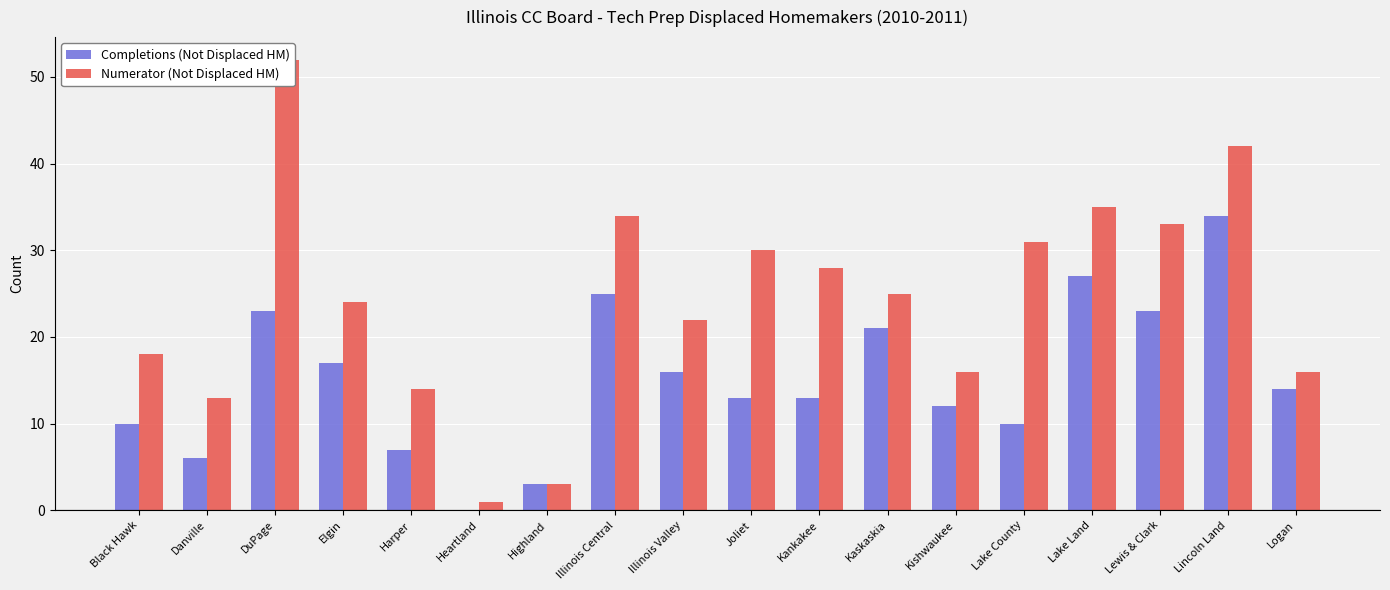

Reading left to right, transcribe all the data shown in this chart.

Completions (Not Displaced HM): Black Hawk=10	Danville=6	DuPage=23	Elgin=17	Harper=7	Heartland=0	Highland=3	Illinois Central=25	Illinois Valley=16	Joliet=13	Kankakee=13	Kaskaskia=21	Kishwaukee=12	Lake County=10	Lake Land=27	Lewis & Clark=23	Lincoln Land=34	Logan=14
Numerator (Not Displaced HM): Black Hawk=18	Danville=13	DuPage=52	Elgin=24	Harper=14	Heartland=1	Highland=3	Illinois Central=34	Illinois Valley=22	Joliet=30	Kankakee=28	Kaskaskia=25	Kishwaukee=16	Lake County=31	Lake Land=35	Lewis & Clark=33	Lincoln Land=42	Logan=16